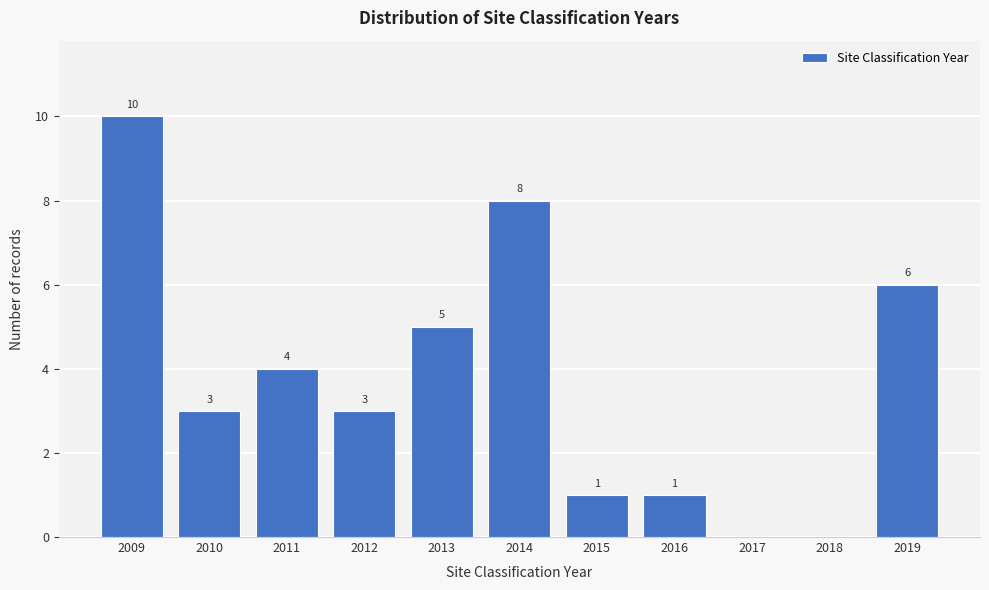

Reading left to right, transcribe all the data shown in this chart.

2009=10	2010=3	2011=4	2012=3	2013=5	2014=8	2015=1	2016=1	2017=0	2018=0	2019=6